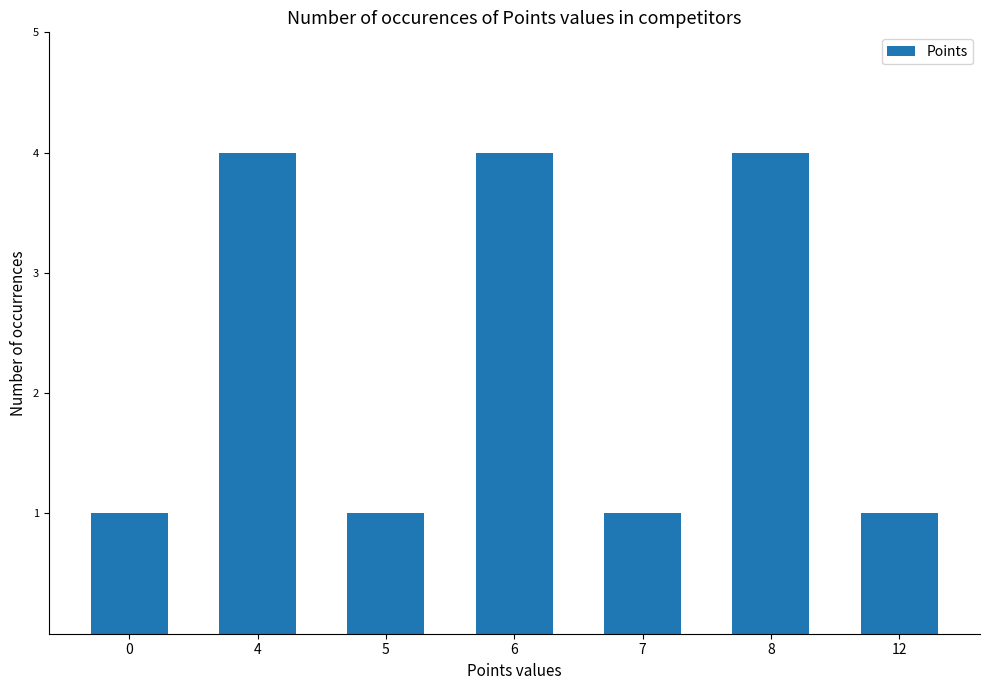

The value at 8 is 1. True or false?

False